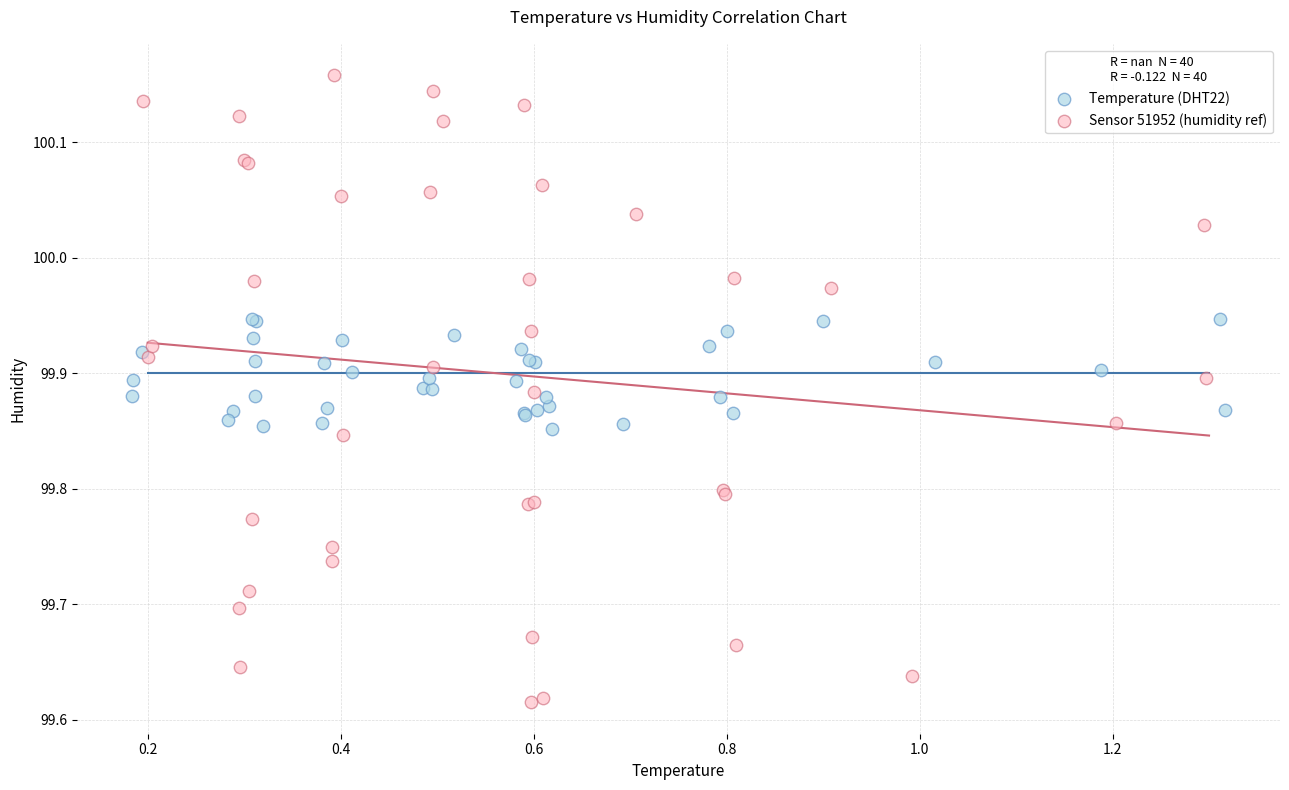

Which series contains the highest Y value?

Sensor 51952 (humidity ref)